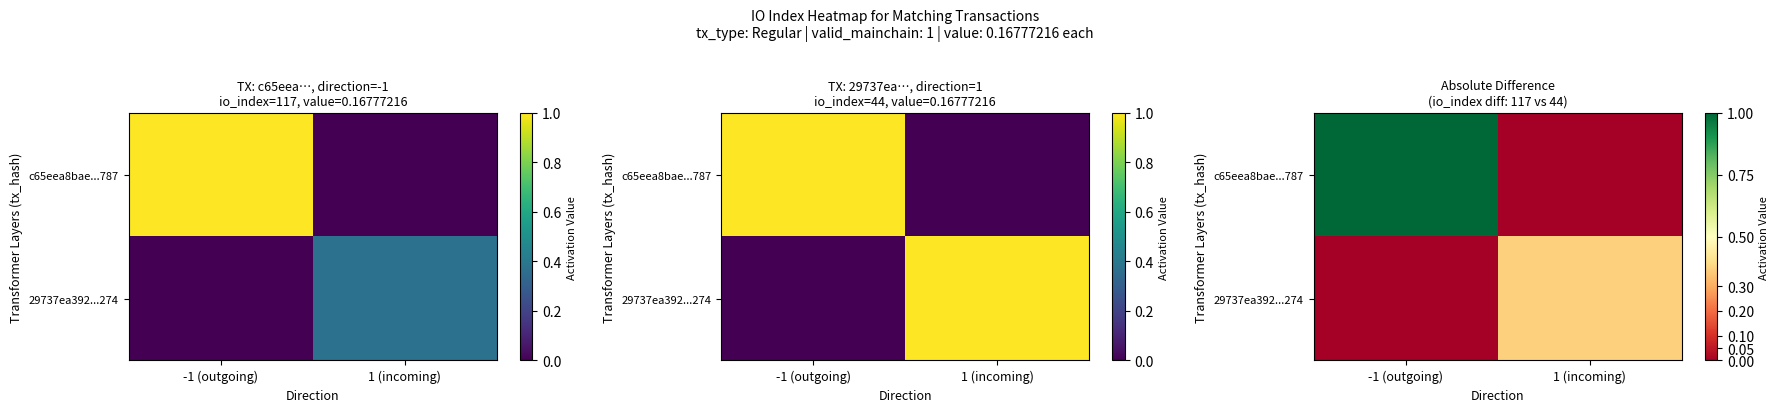

What is the sum of all c65eea8bae...787 values?

1.0